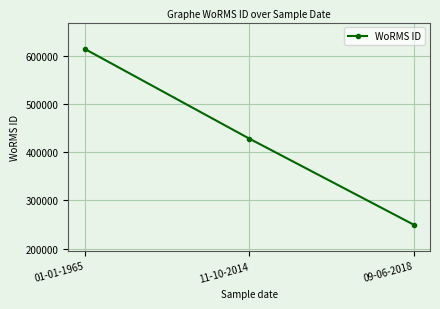

Reading left to right, transcribe all the data shown in this chart.

01-01-1965=614694	11-10-2014=428524	09-06-2018=249725